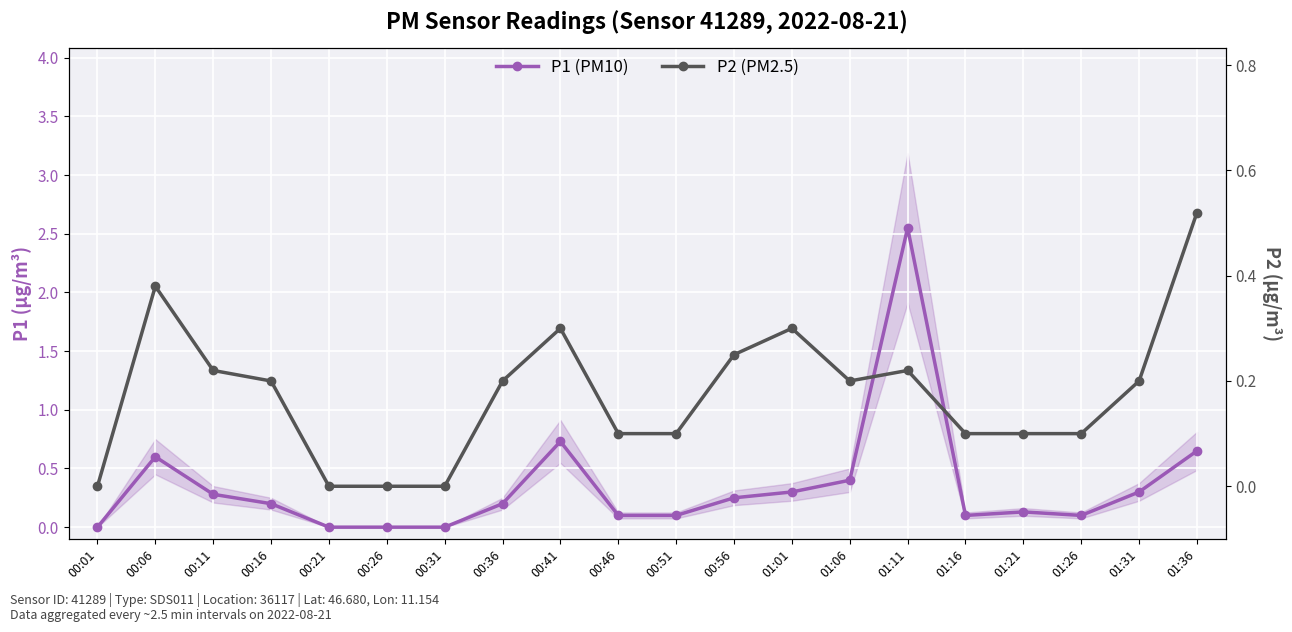

Does the chart display data point markers on the line(s)?

Yes